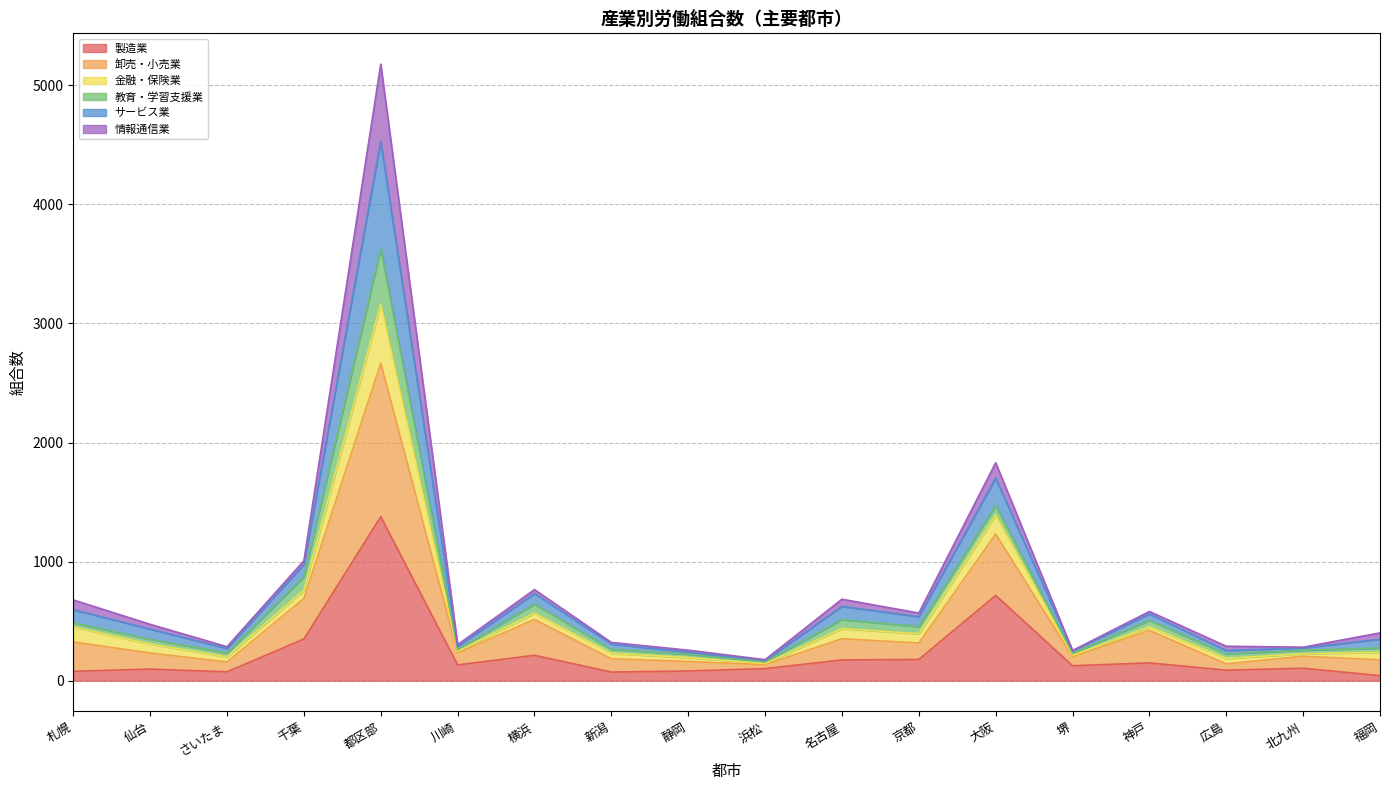

What is the label of the 3rd point from the left?

さいたま